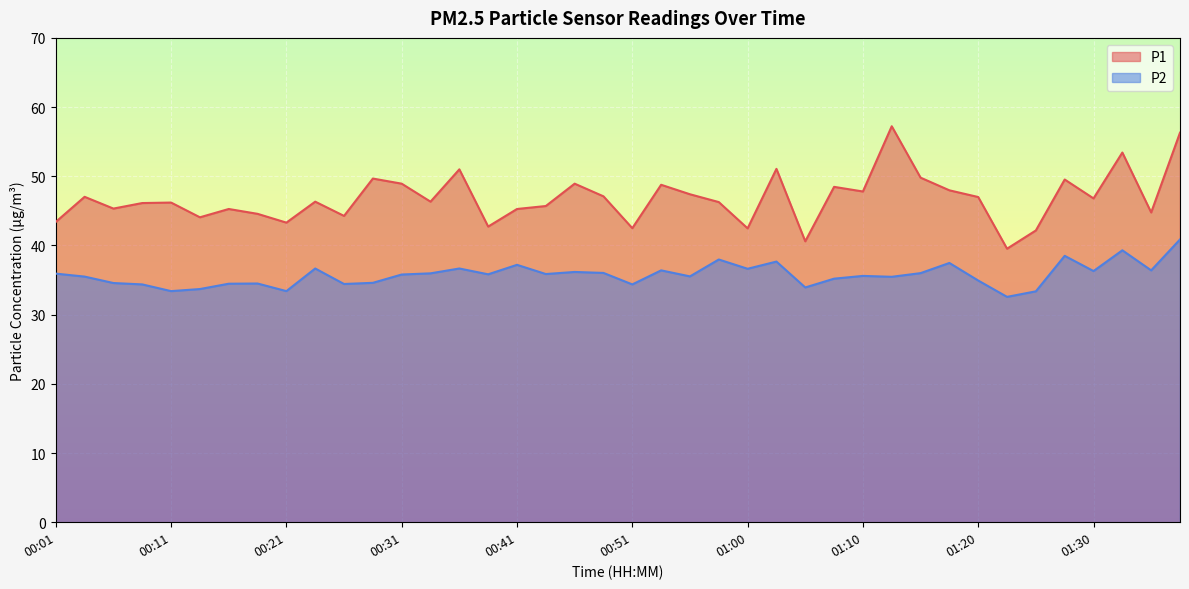

What is the average value of the P1 series?

46.8